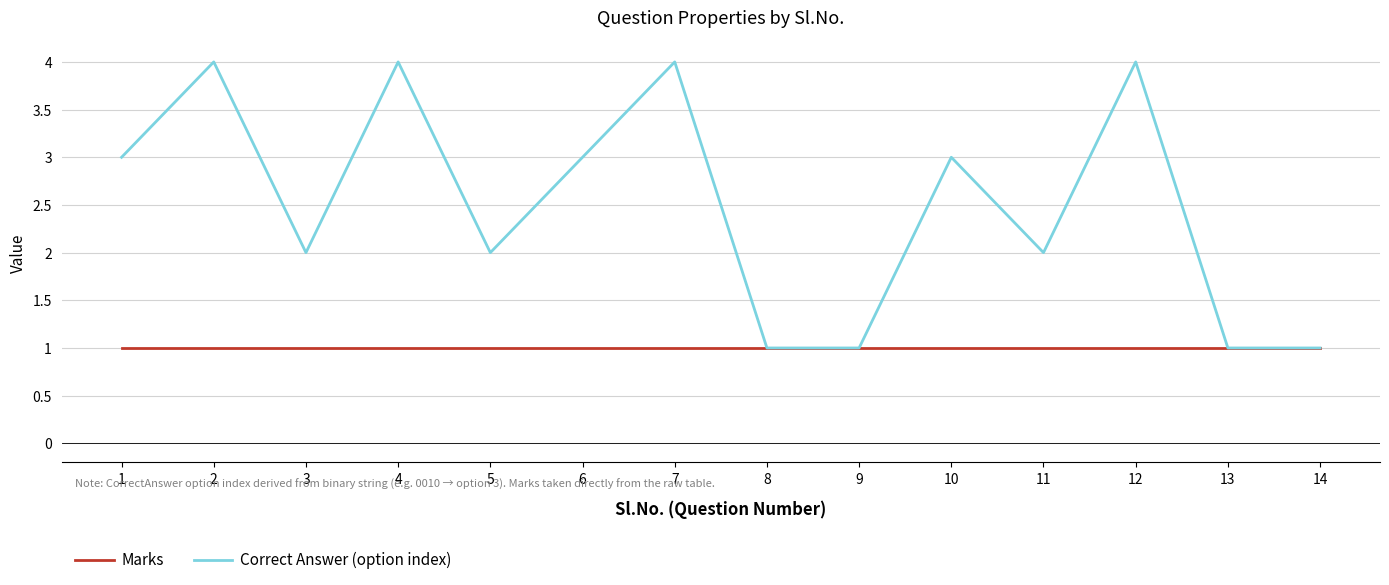

Rank the series at 3 from lowest to highest value.

Marks, Correct Answer (option index)